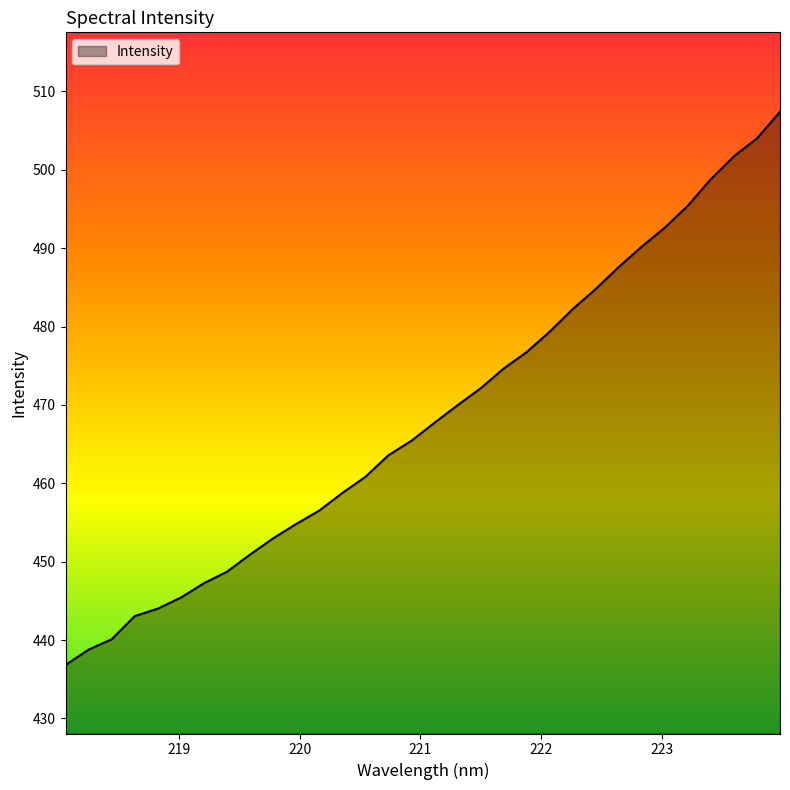

What is the difference between the maximum and minimum values?

70.6